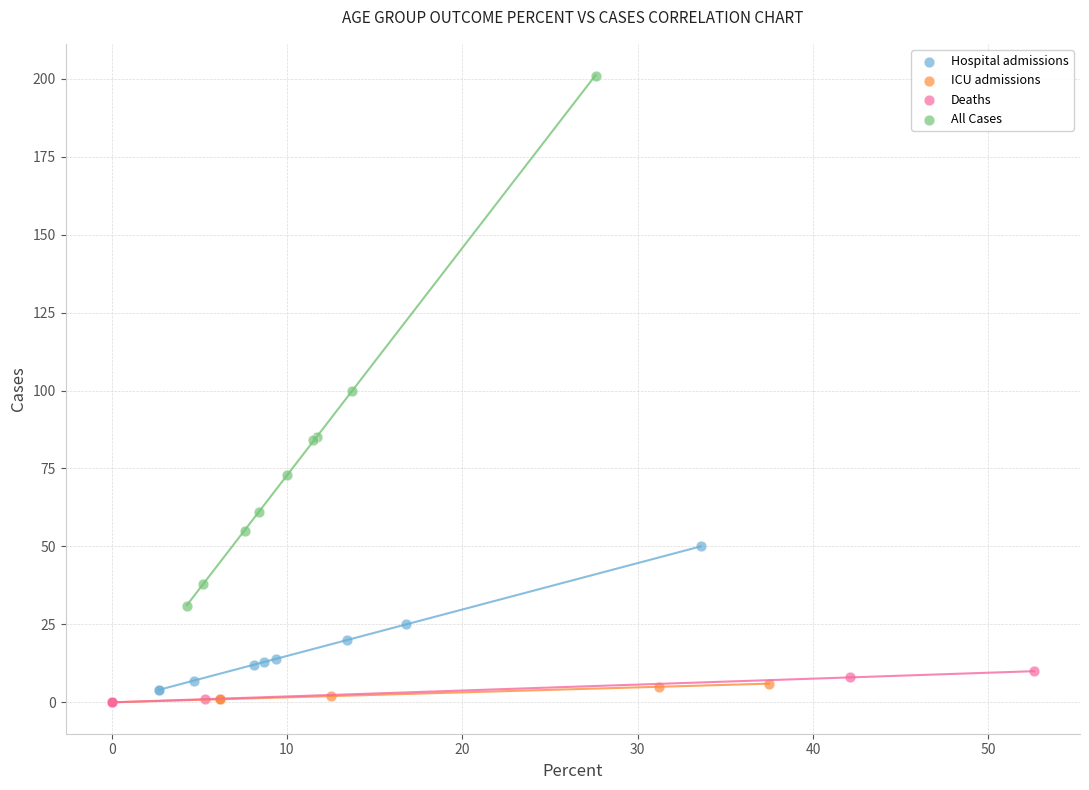

Which series contains the highest Y value?

All Cases